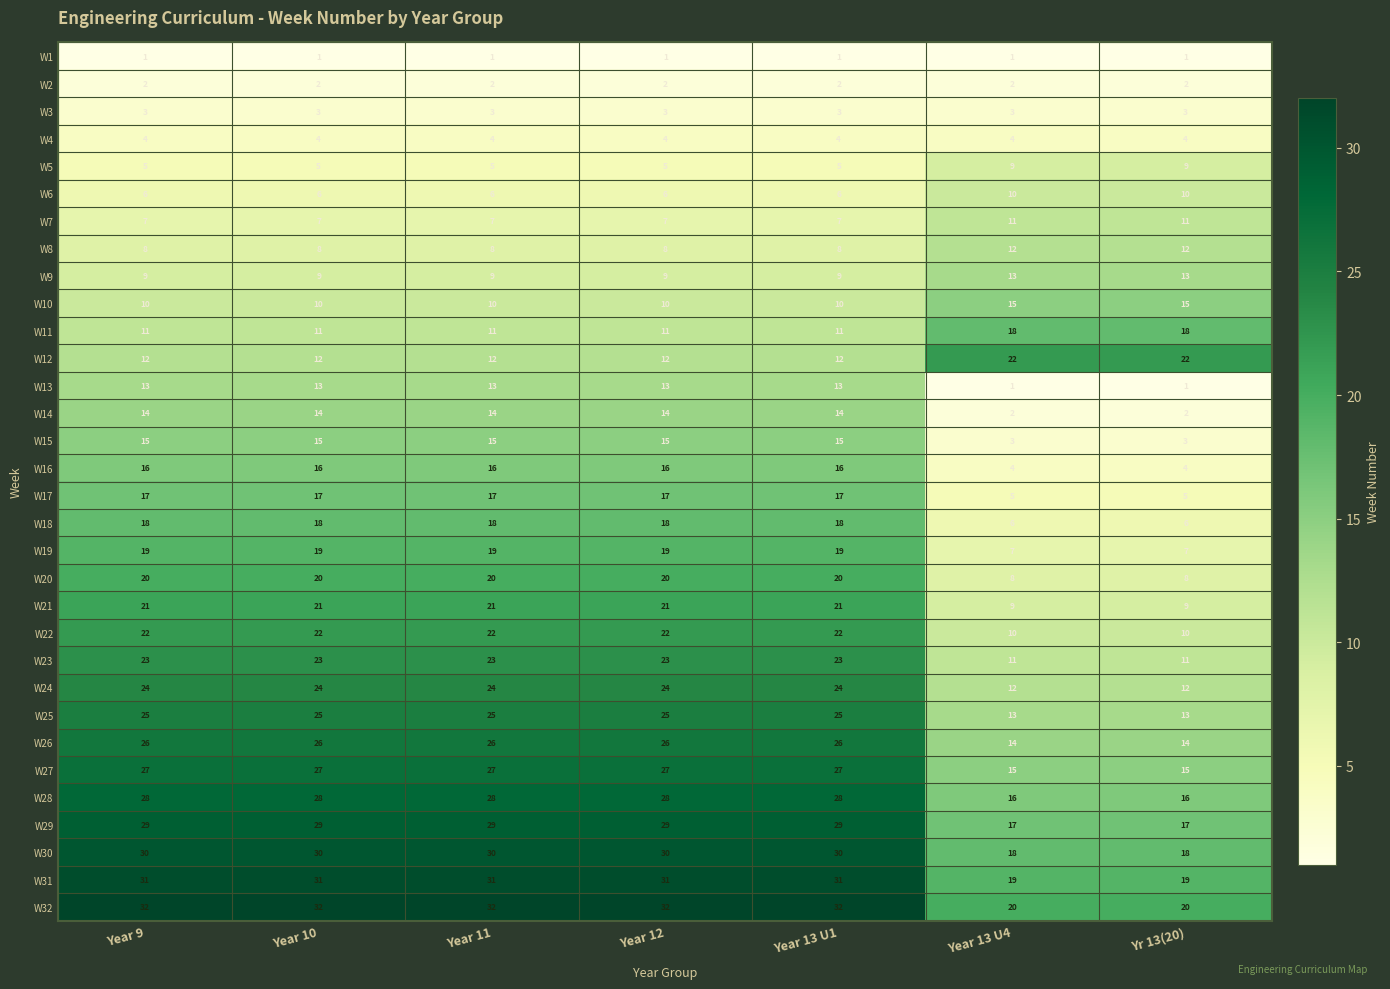

What is the average value of the W22 series?

19